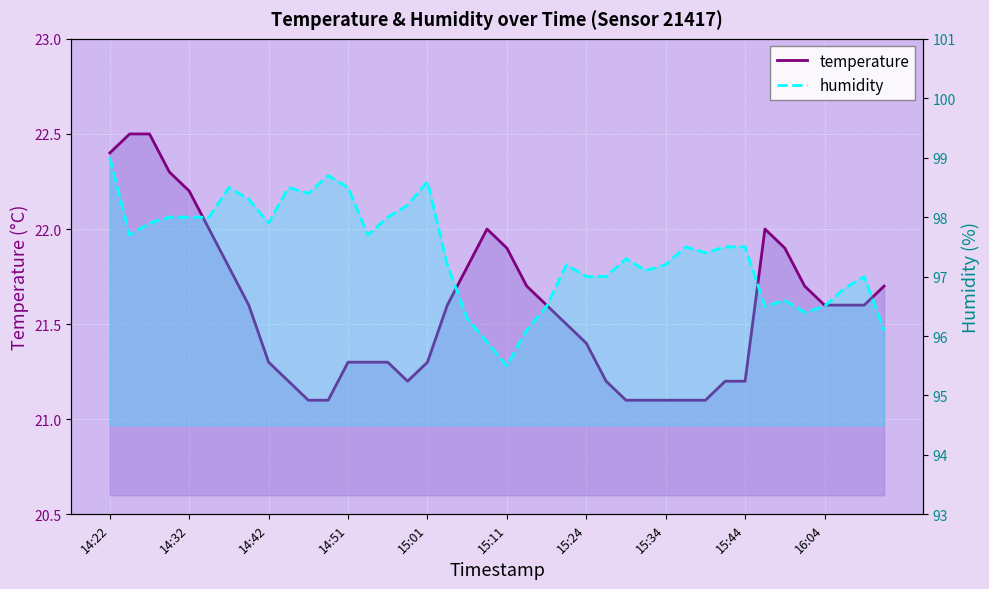

Rank the series by their average value, from lowest to highest.

temperature, humidity